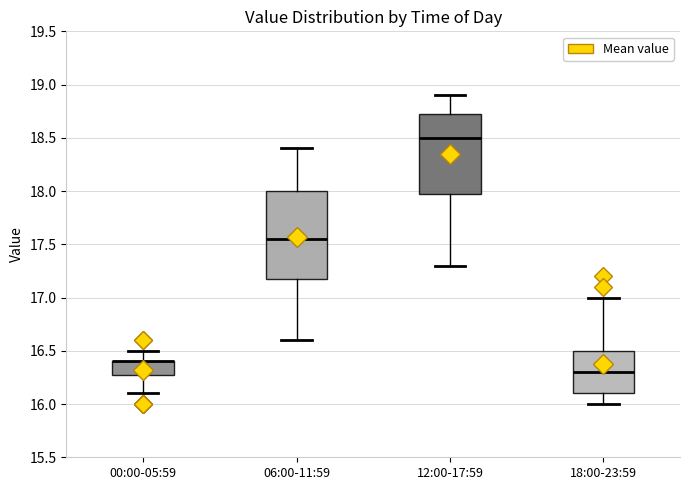

Comparing the boxes themselves (not the whiskers), which one is the tallest?

06:00-11:59